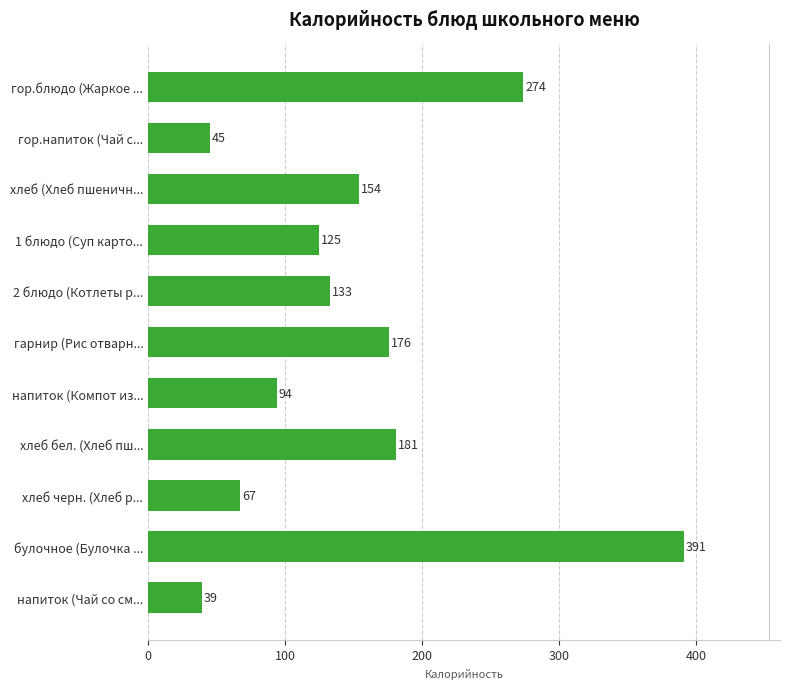

At which category does the chart reach its peak across all series?

булочное (Булочка ...